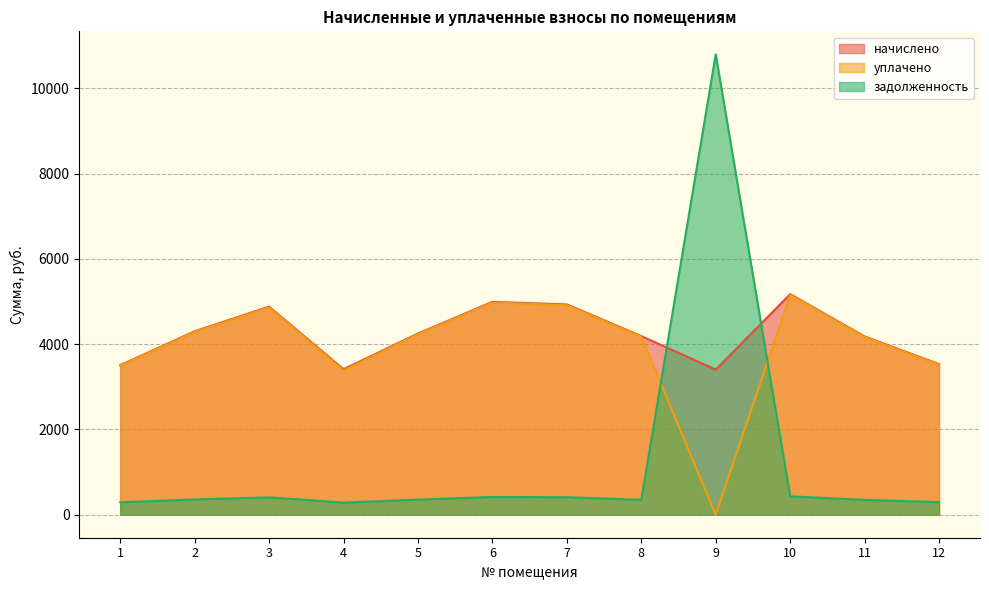

Reading right to left, what are all the values shown in this chart?

начислено: 12=3533.8	11=4181.8	10=5175.4	9=3404.2	8=4190.4	7=4933.4	6=4993.9	5=4250.9	4=3412.8	3=4881.6	2=4302.7	1=3507.8
уплачено: 12=3521.5	11=4167.2	10=5157.4	9=0.0	8=4175.9	7=4916.3	6=4976.6	5=4236.1	4=3385.3	3=4864.6	2=4287.8	1=3495.7
задолженность: 12=294.5	11=348.5	10=431.6	9=10800.4	8=349.2	7=411.1	6=416.2	5=354.2	4=284.4	3=406.8	2=358.6	1=292.3